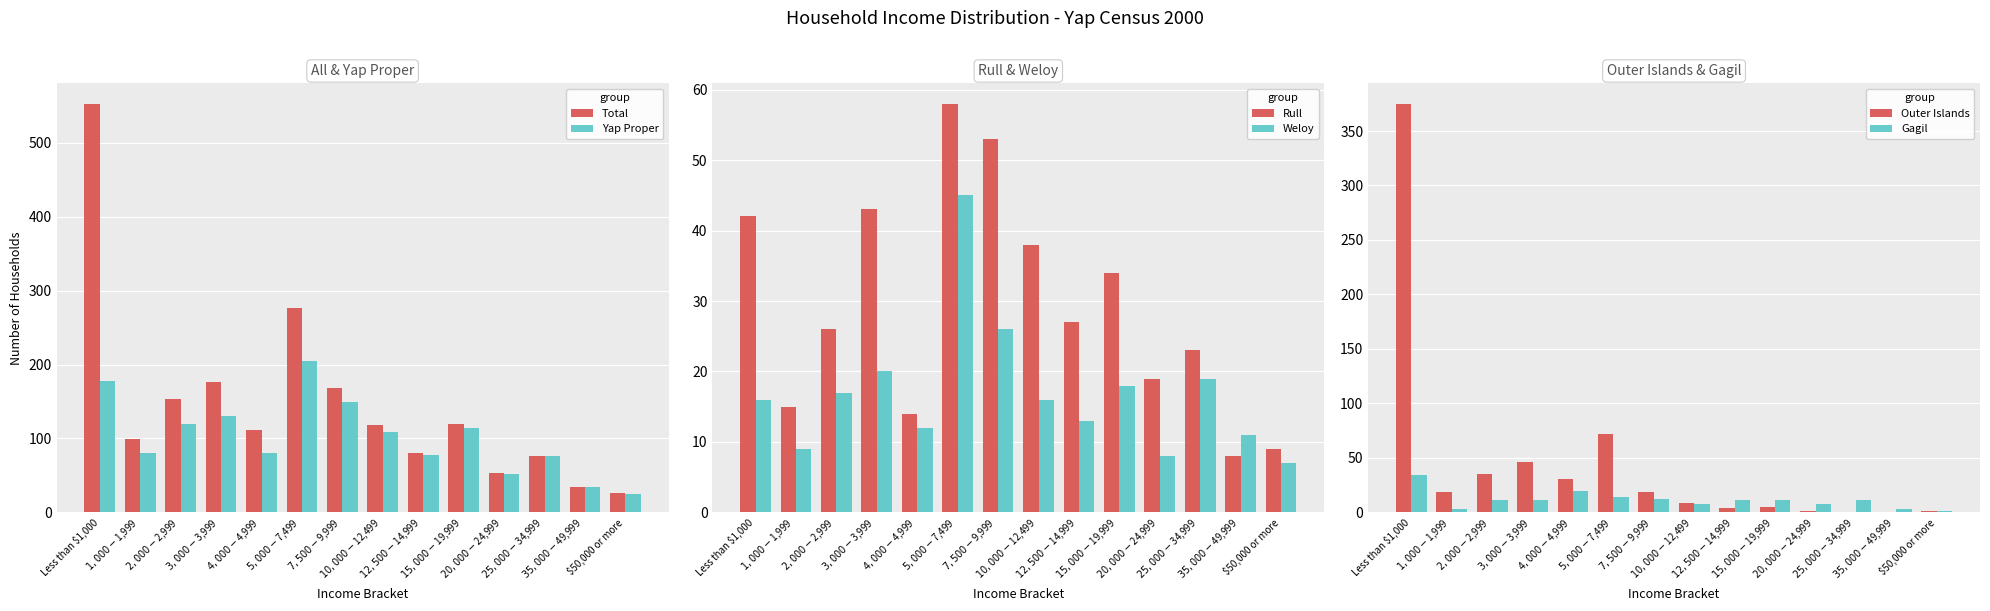

What is the label of the 8th bar from the left?

$10,000-$12,499